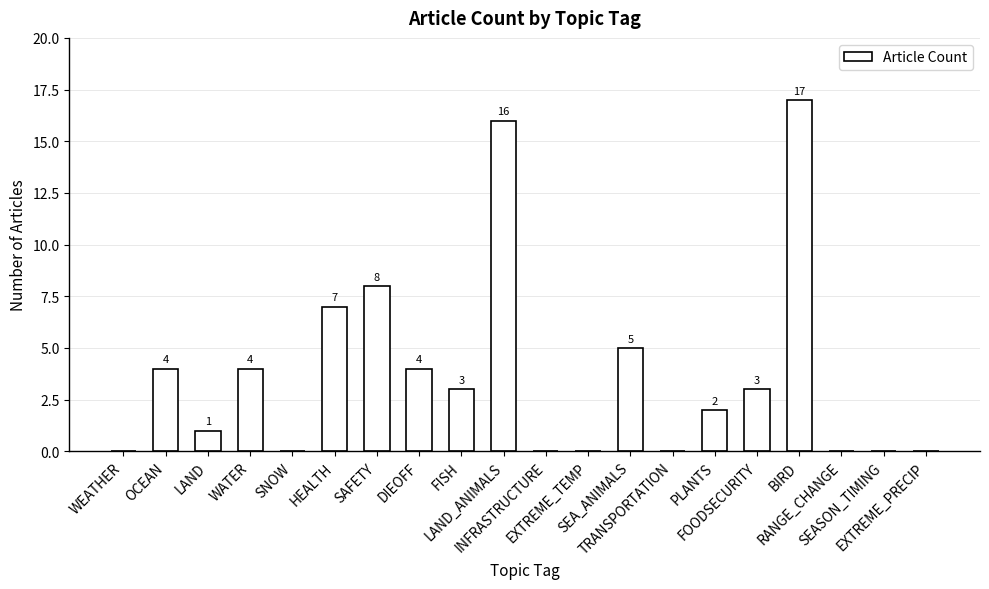

What is the sum of all values?

74